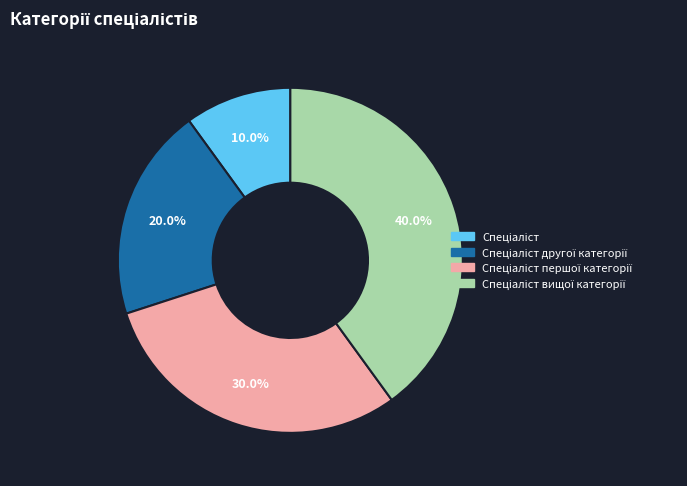

Does any single category account for the majority?

No